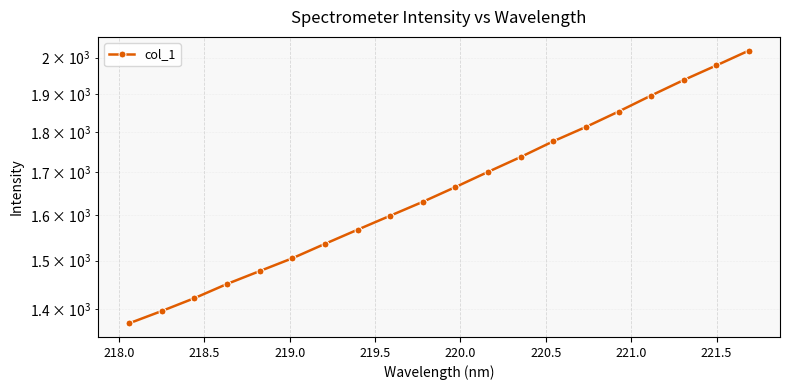

What is the value of the 20th point from the left?

2020.3